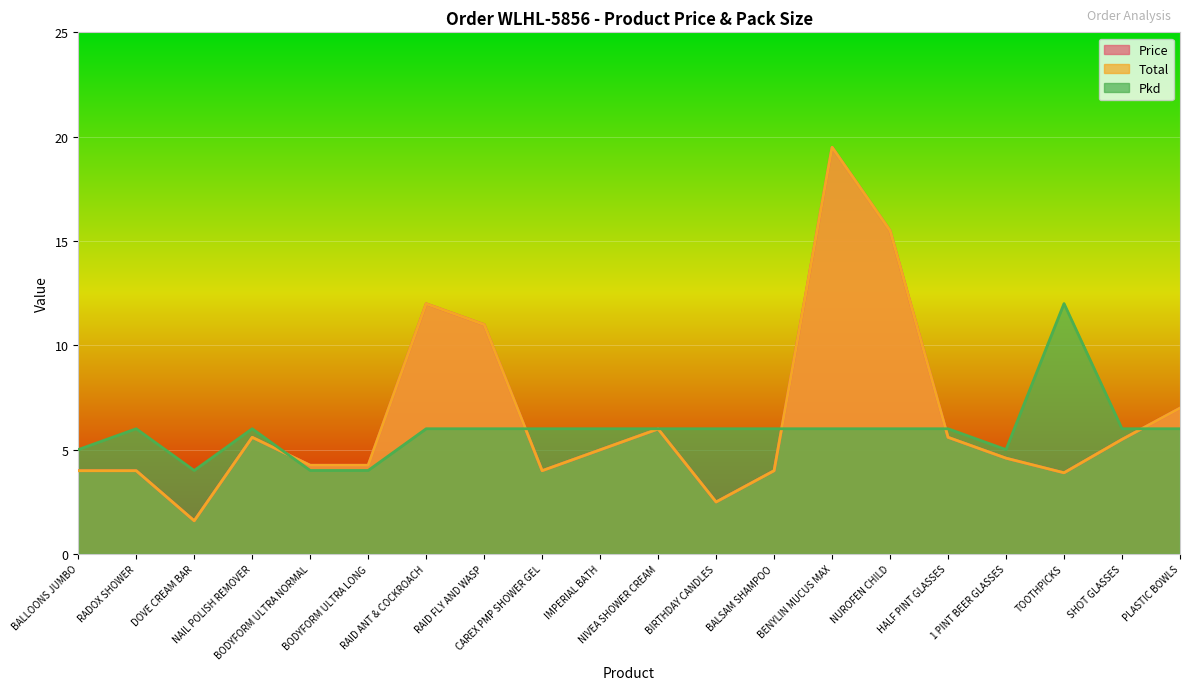

True or false: Total and Price cross at least once.

False